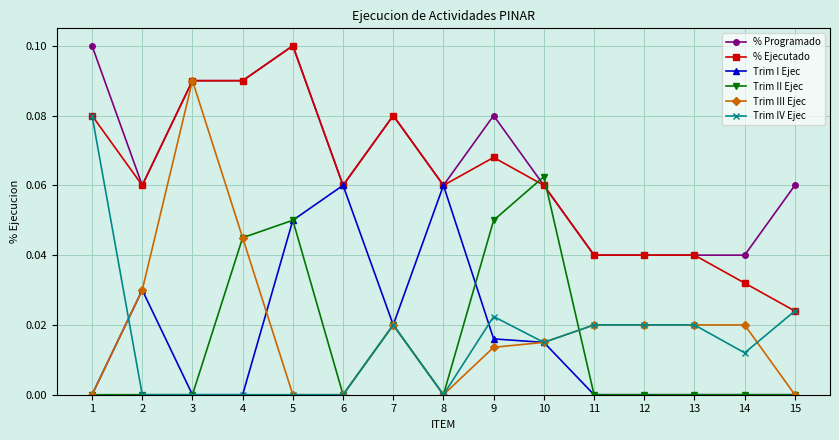

How many times do % Ejecutado and Trim II Ejec cross each other?

2